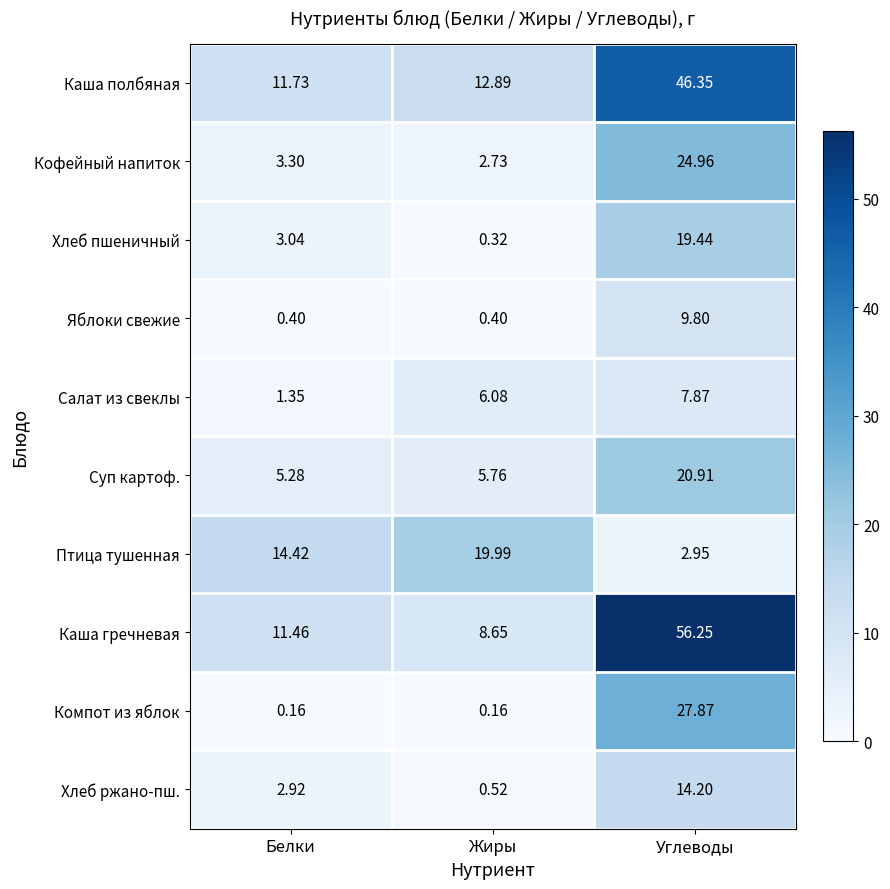

Rank the categories by Каша гречневая value from highest to lowest.

Углеводы, Белки, Жиры